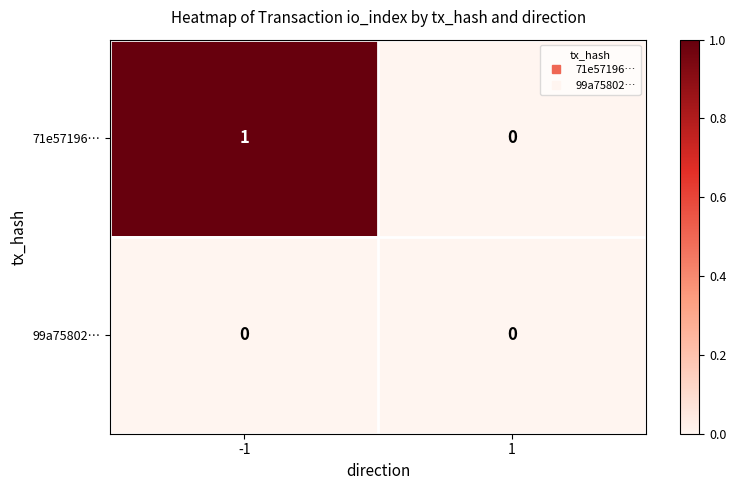

Count the number of categories in the chart.

2